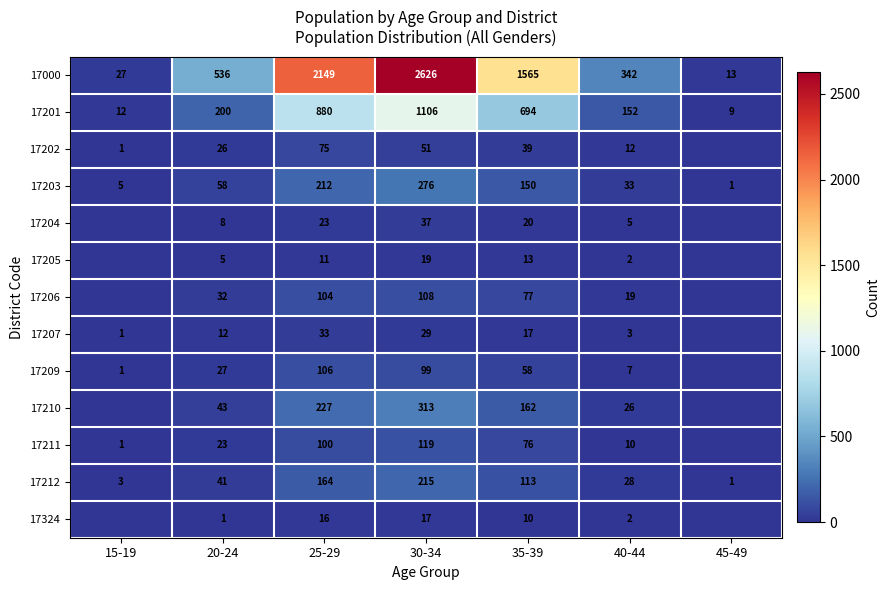

Is it true that 17211 equals 13 at 20-24?

False